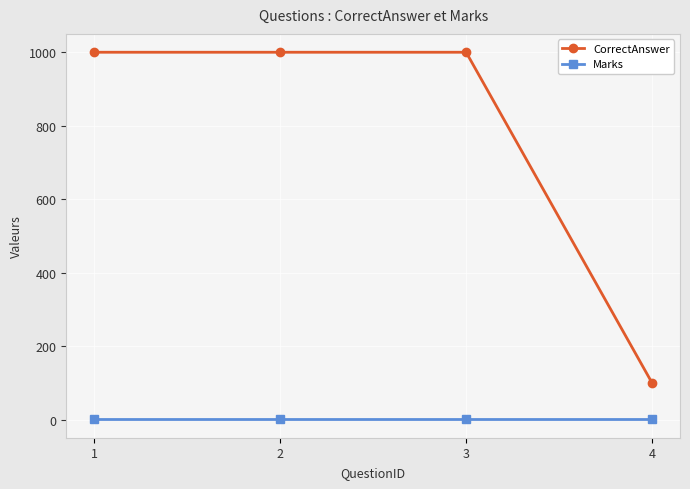

Rank the series by their average value, from lowest to highest.

Marks, CorrectAnswer